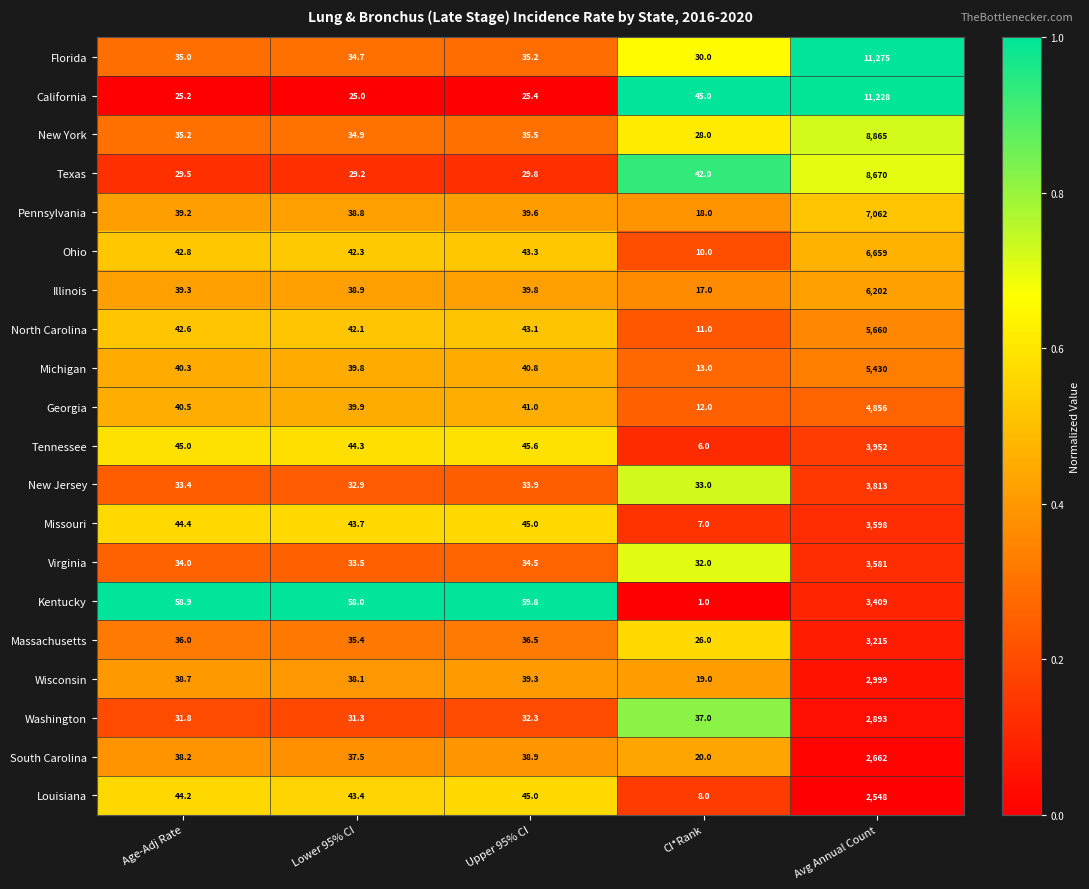

What is the total value across all series at Age-Adj Rate?

774.2